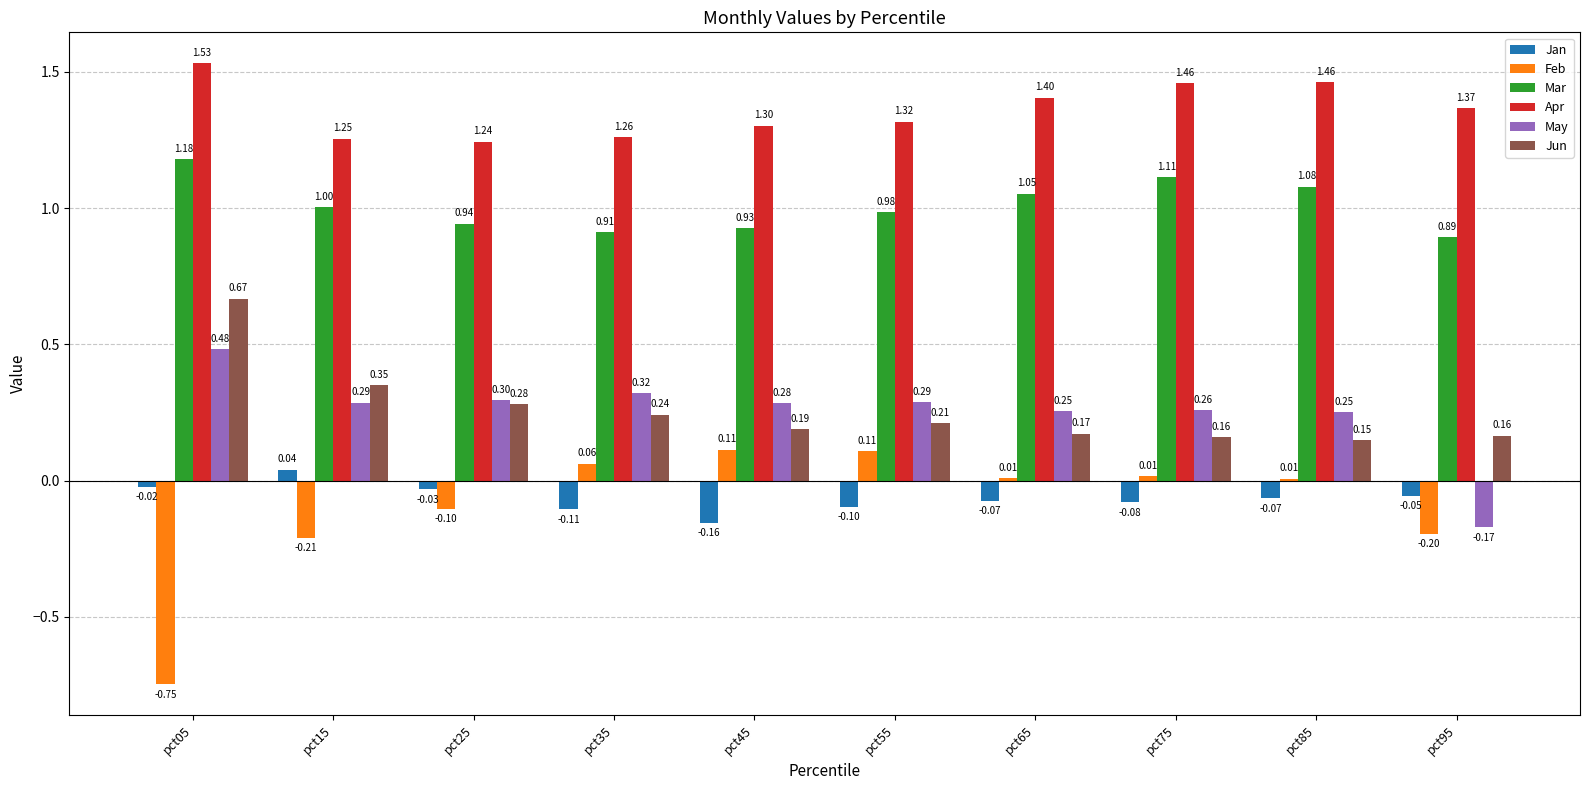

Which category has the highest value across all series?

pct05